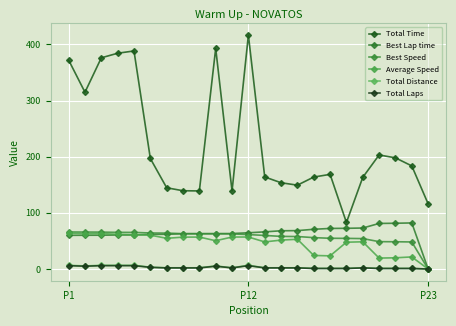

Count the number of data series in this chart.

6